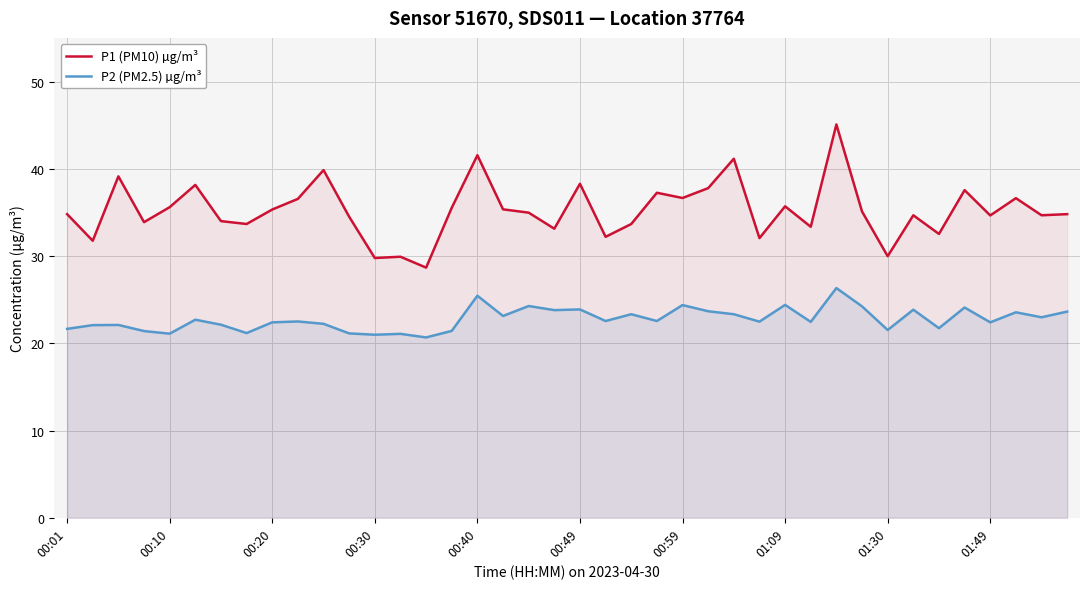

Rank the series at 01:49 from highest to lowest value.

P1 (PM10) µg/m³, P2 (PM2.5) µg/m³